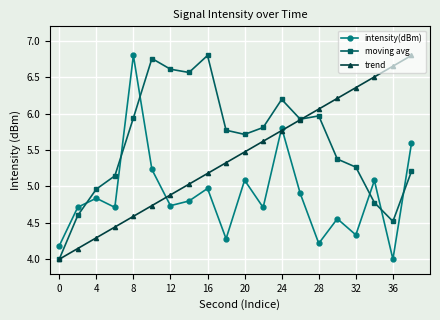

True or false: moving avg has more than 1 points higher than both neighbors.

True